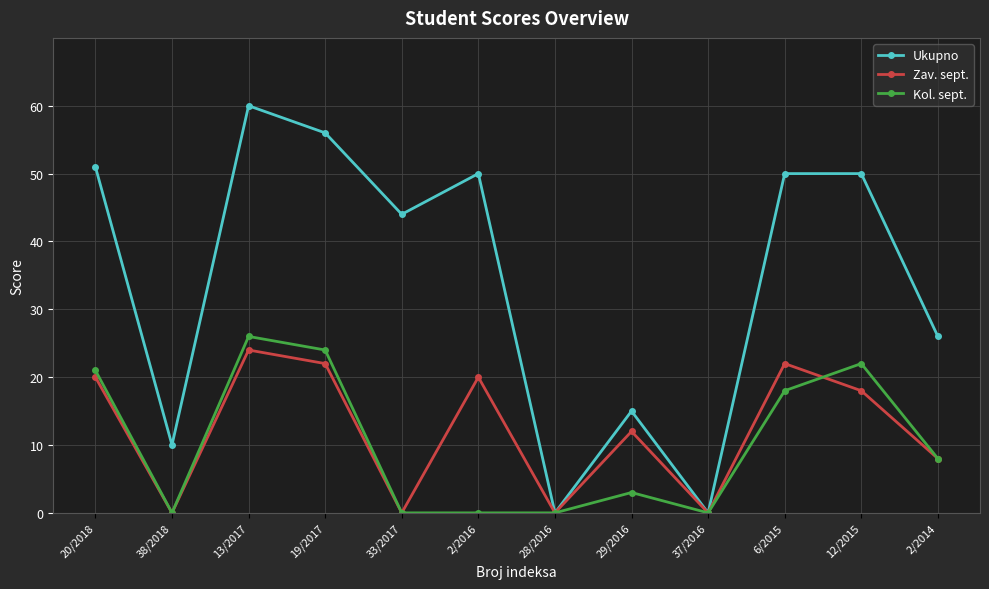

True or false: Ukupno has a value of 44 at 33/2017.

True